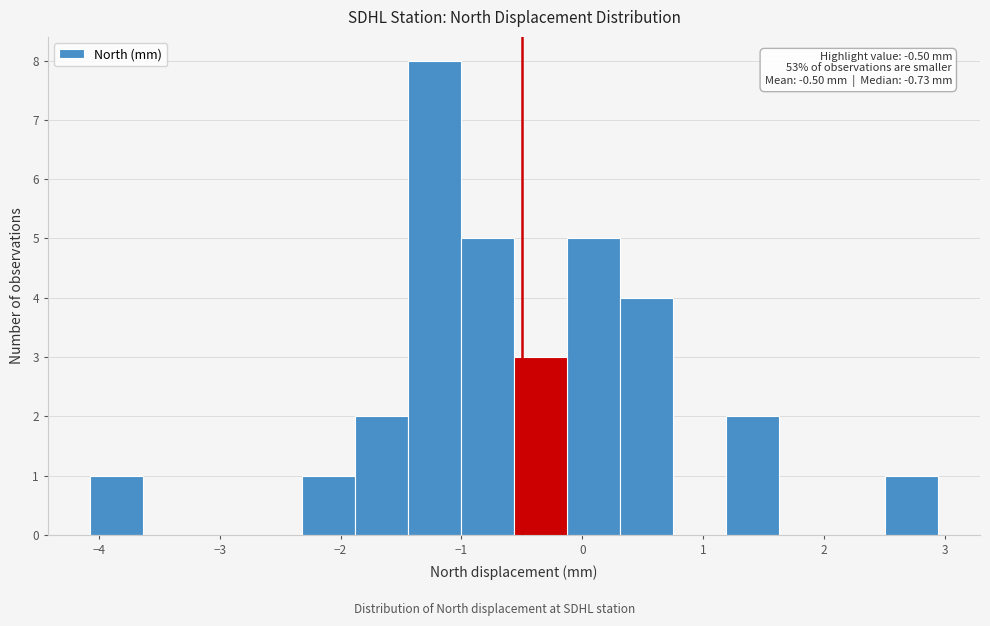

Which range on the x-axis has the tallest bar?

-1.4 to -1.0